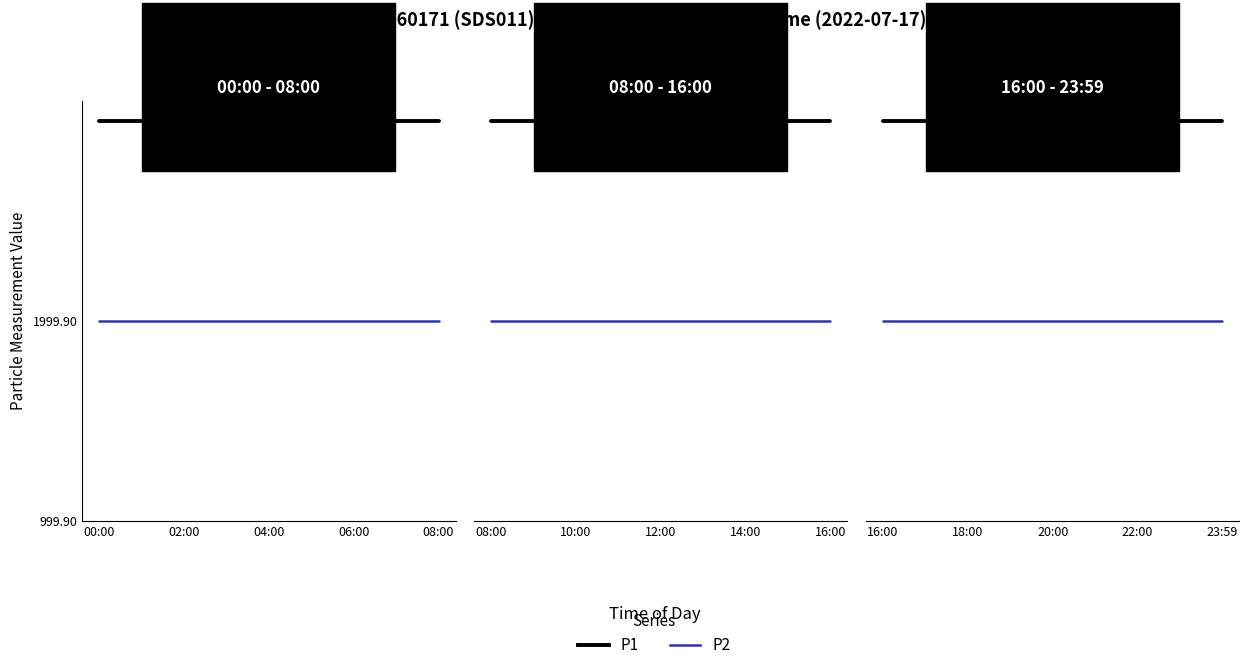

The P1 series shows 3214.3 at 18:00. True or false?

False